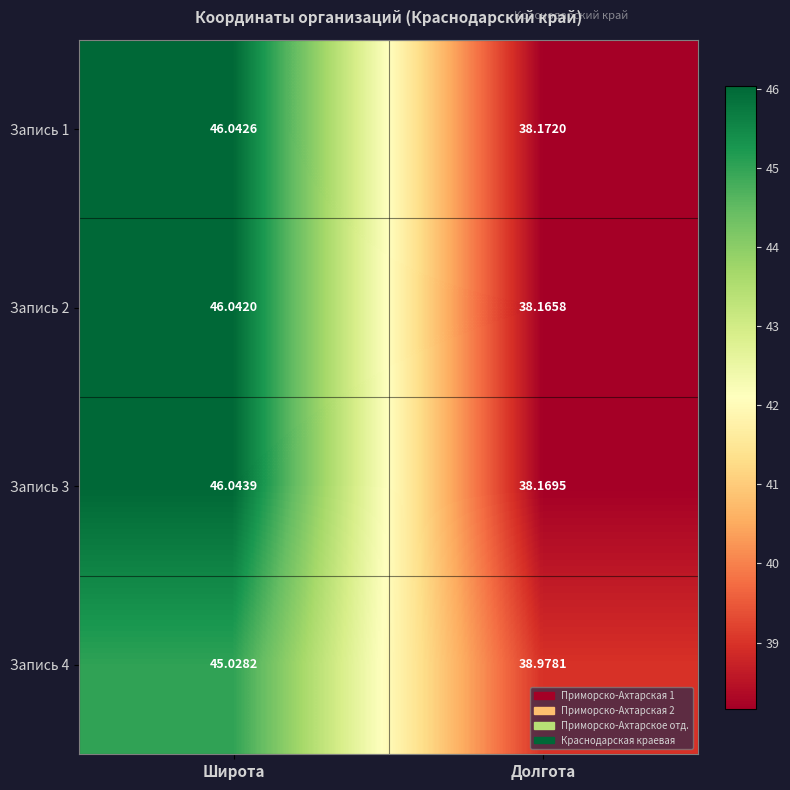

Rank the series by their maximum value, from lowest to highest.

Запись 4, Запись 2, Запись 1, Запись 3